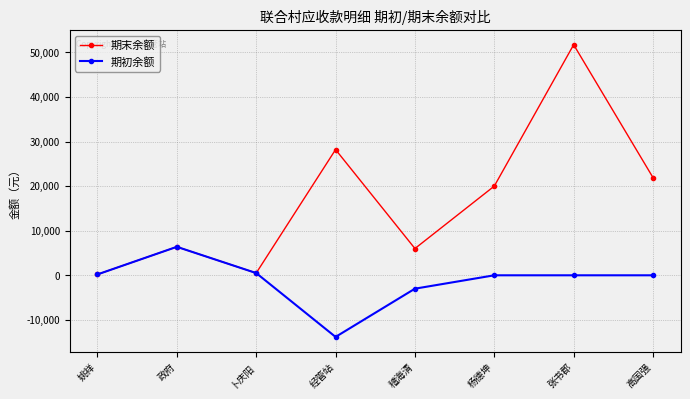

What are all the series names shown in the legend?

期末余额, 期初余额